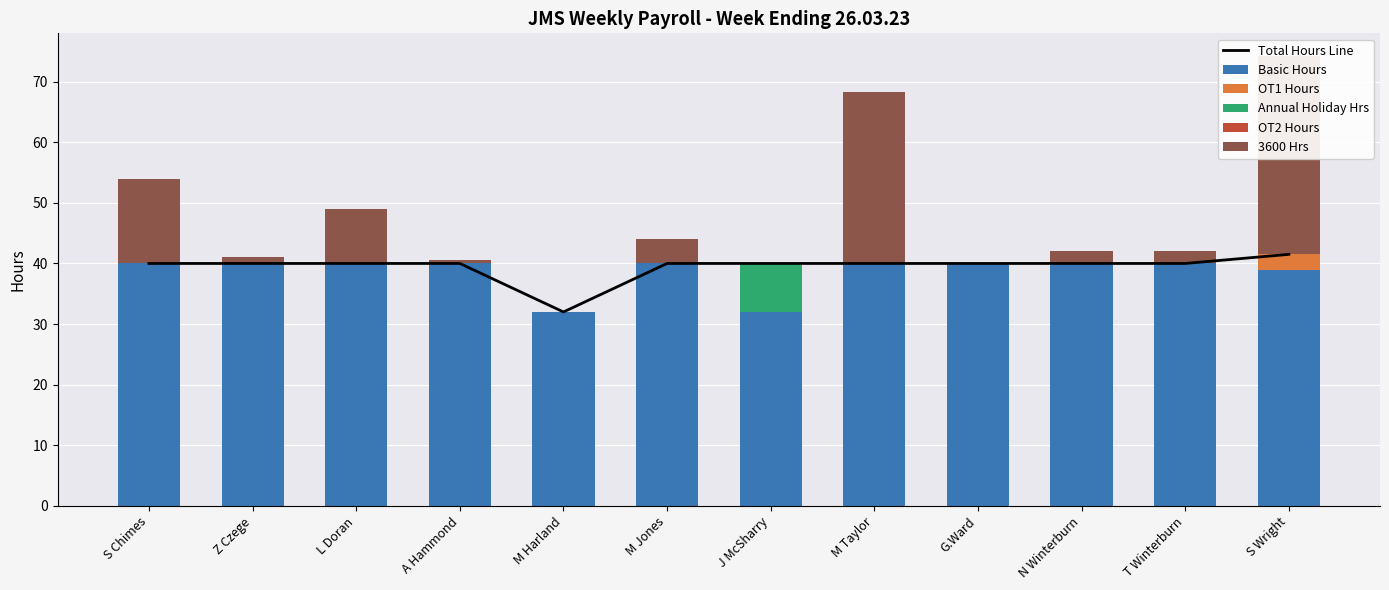

What is the label of the 8th bar from the left?

M Taylor